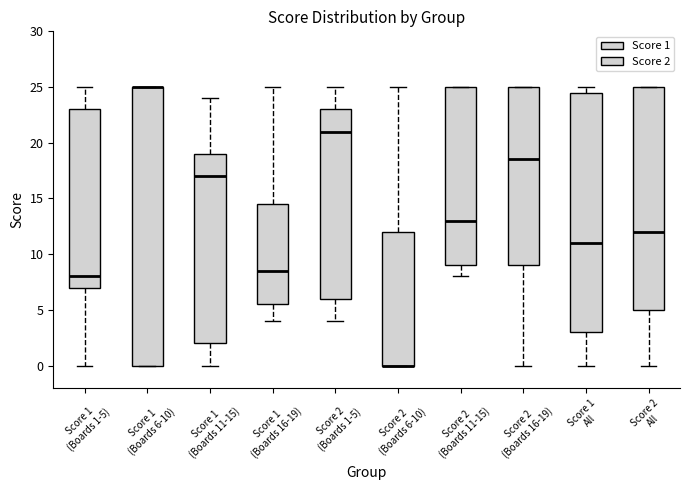

Reading left to right, read every box against the y-axis: the position of its median line, the range the box covers, and the ends of its whiskers. The values are not printed on the chart, so give them approximately, as read against the axis.

Score 1 (Boards 1-5): median 8.0, box 7.0 to 23.0, whiskers 0.0 to 25.0
Score 1 (Boards 6-10): median 25.0 (drawn on the box's upper edge), box 0.0 to 25.0, whiskers 0.0 to 25.0
Score 1 (Boards 11-15): median 17.0, box 2.0 to 19.0, whiskers 0.0 to 24.0
Score 1 (Boards 16-19): median 8.5, box 5.5 to 14.5, whiskers 4.0 to 25.0
Score 2 (Boards 1-5): median 21.0, box 6.0 to 23.0, whiskers 4.0 to 25.0
Score 2 (Boards 6-10): median 0.0 (drawn on the box's lower edge), box 0.0 to 12.0, whiskers 0.0 to 25.0
Score 2 (Boards 11-15): median 13.0, box 9.0 to 25.0, whiskers 8.0 to 25.0
Score 2 (Boards 16-19): median 18.5, box 9.0 to 25.0, whiskers 0.0 to 25.0
Score 1 All: median 11.0, box 3.0 to 24.5, whiskers 0.0 to 25.0
Score 2 All: median 12.0, box 5.0 to 25.0, whiskers 0.0 to 25.0